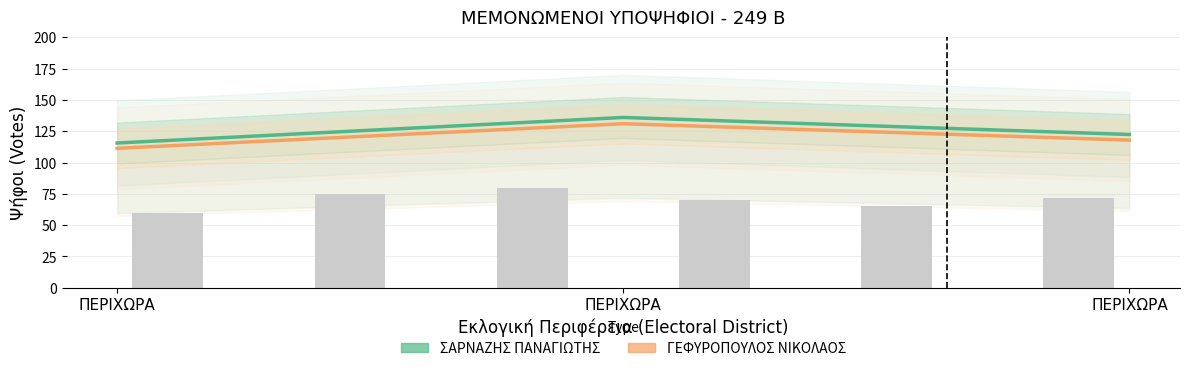

What is the sum of the ΓΕΦΥΡΟΠΟΥΛΟΣ ΝΙΚΟΛΑΟΣ values at ΠΕΡΙΧΩΡΑ and ΠΕΡΙΧΩΡΑ?

242.3